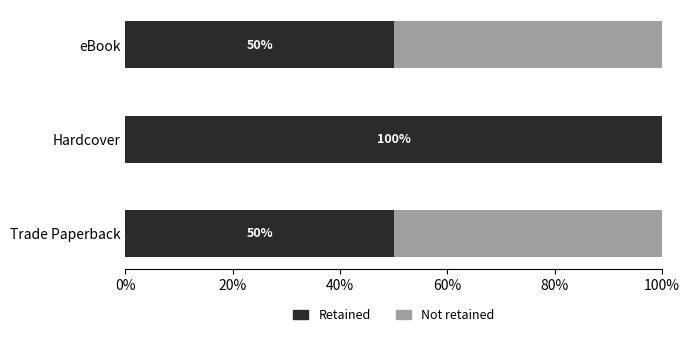

What is the total value across all series at Hardcover?

100